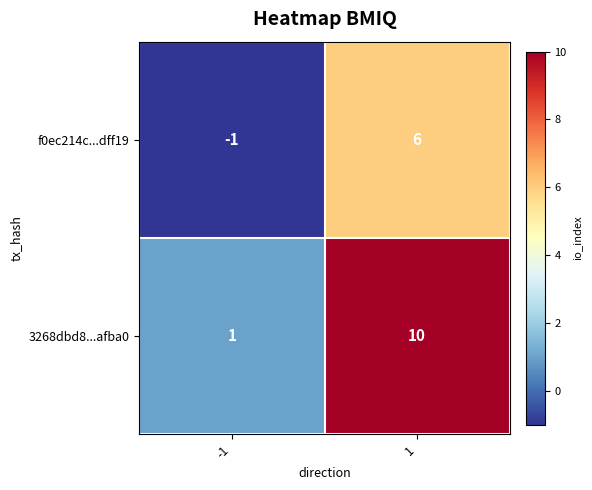

Reading left to right, what are all the values shown in this chart?

f0ec214c...dff19: -1=-1	1=6
3268dbd8...afba0: -1=1	1=10